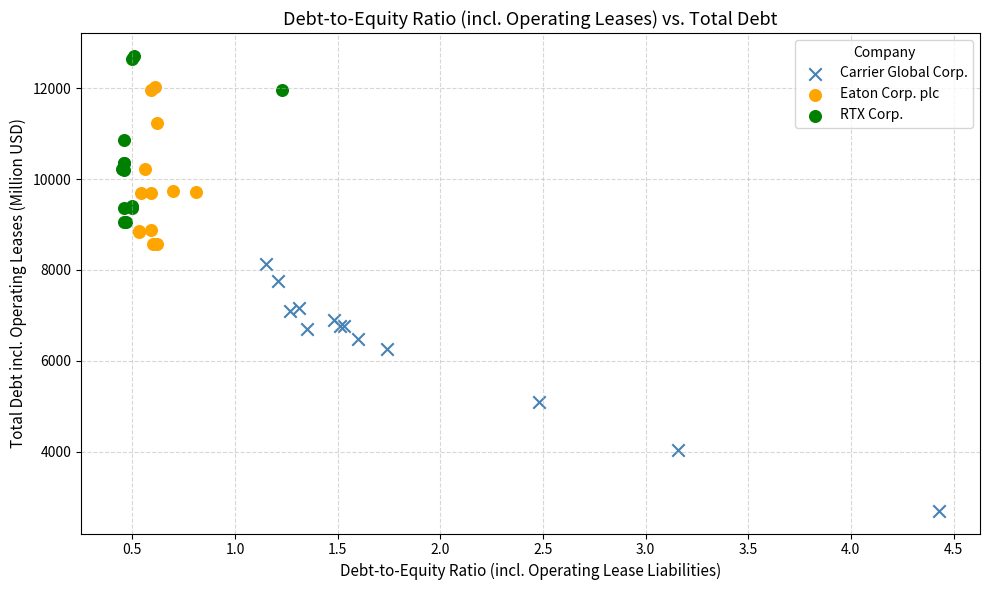

Which series contains the highest Y value?

RTX Corp.